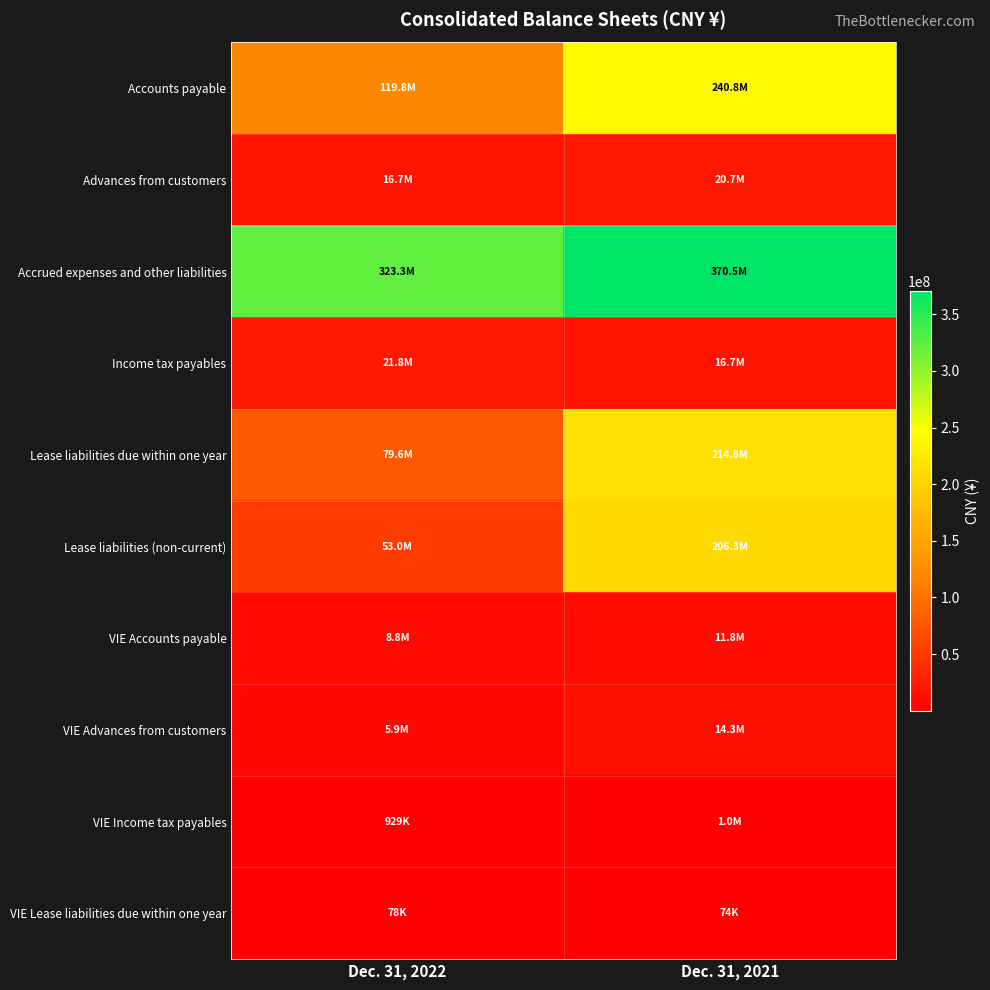

What is the greatest value displayed?

370531000